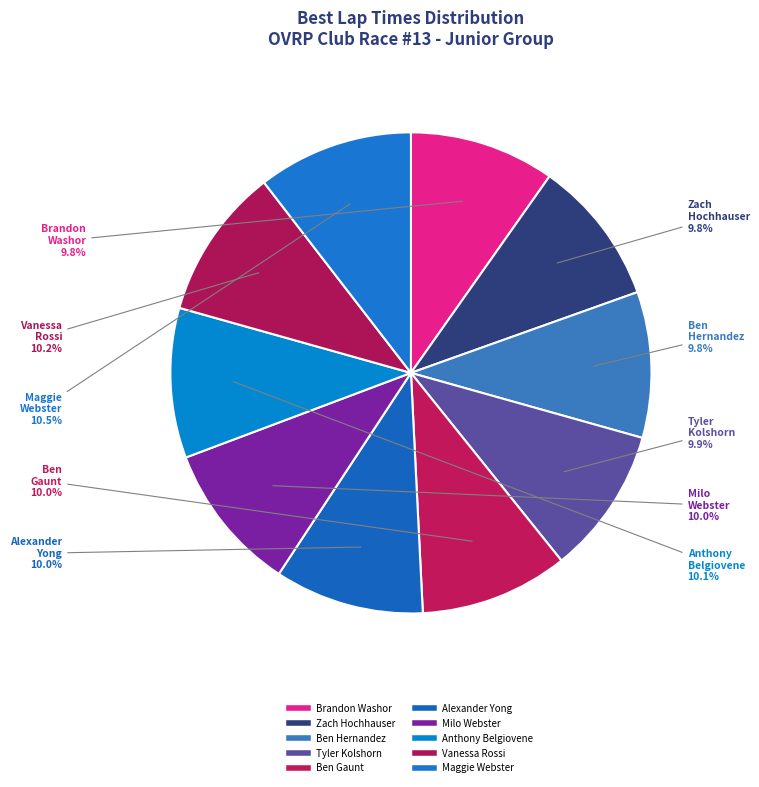

How many segments does this pie chart have?

10